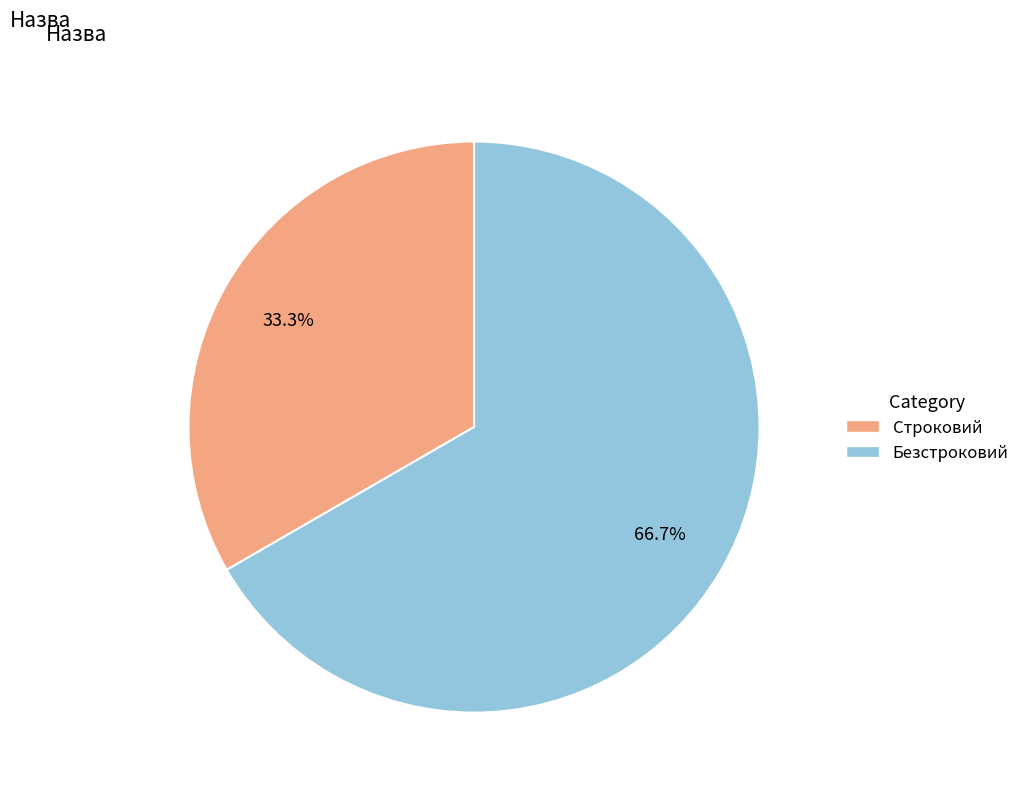

Which slice is the largest?

Безстроковий